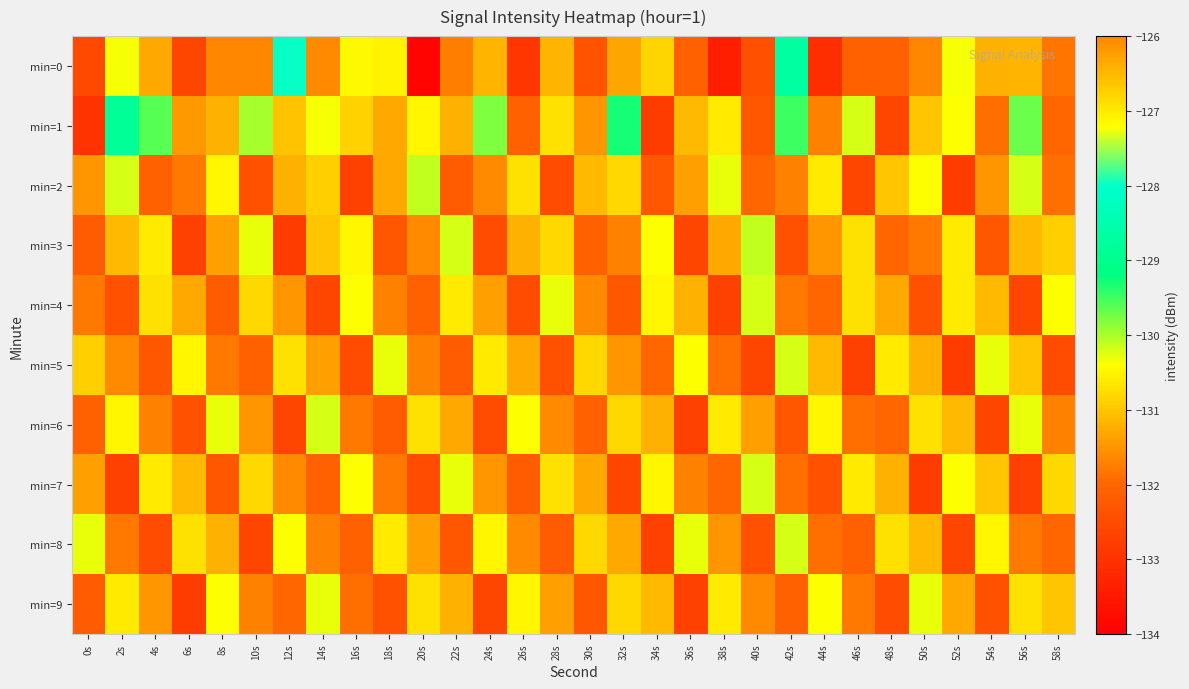

Which has a higher value, 42s or 48s?

42s